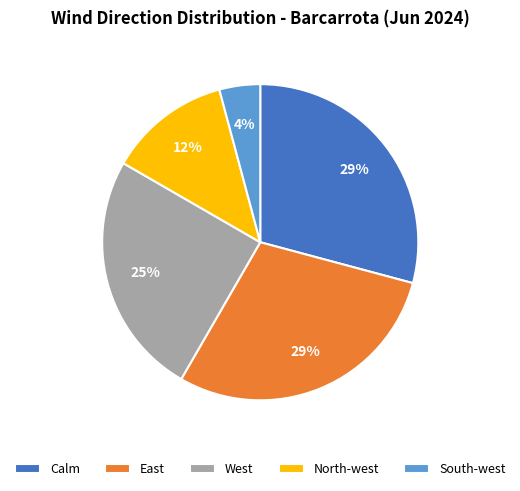

What is the smallest slice in the pie chart?

South-west